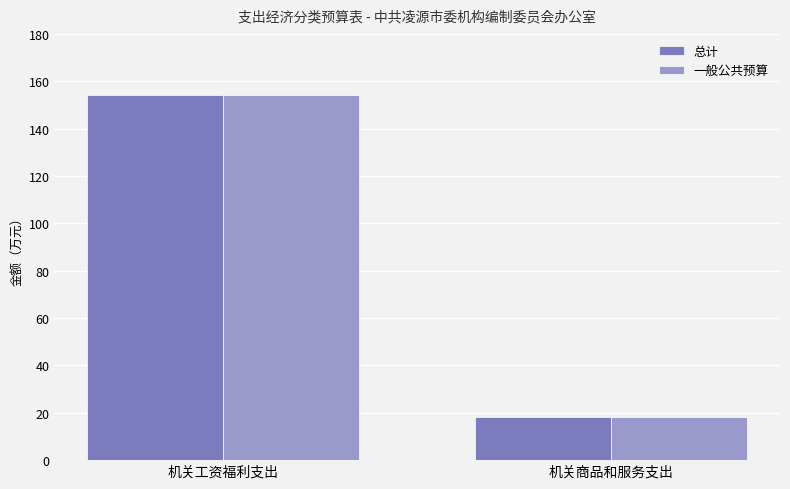

List the labels in order of 一般公共预算 value, smallest first.

机关商品和服务支出, 机关工资福利支出